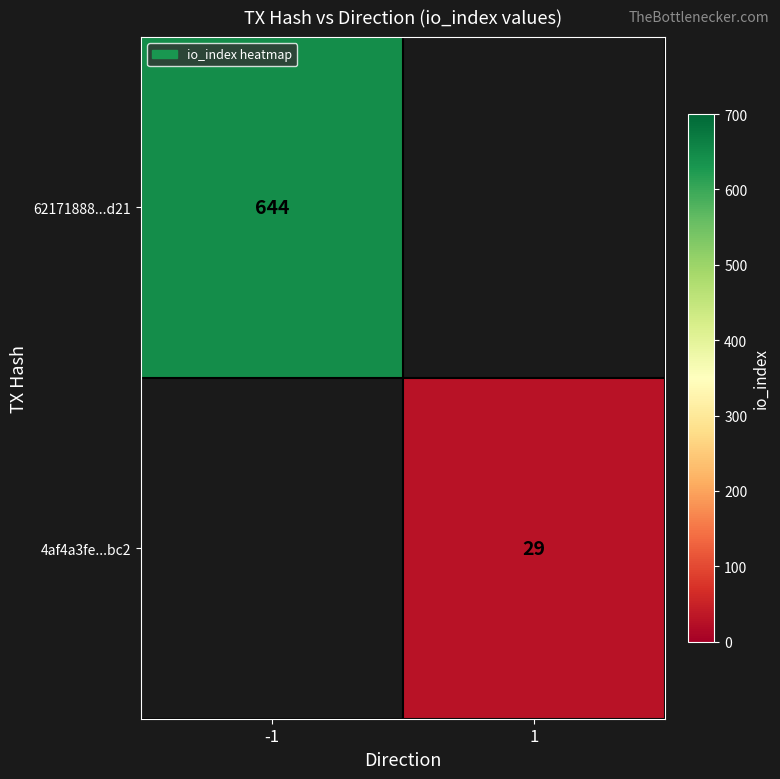

The 62171888...d21 series shows 322 at -1. True or false?

False